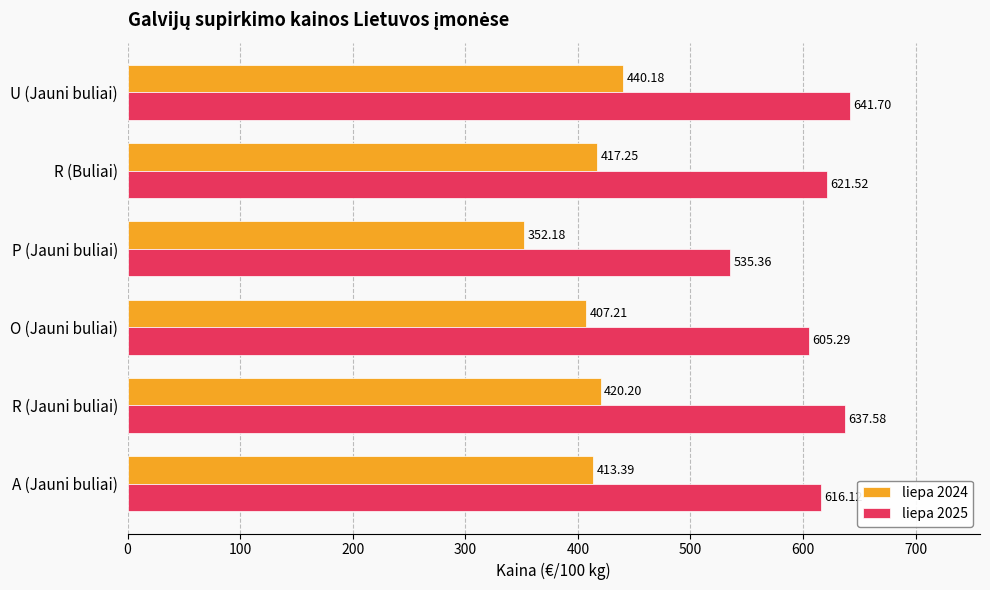

Which series has the widest spread of values?

liepa 2025